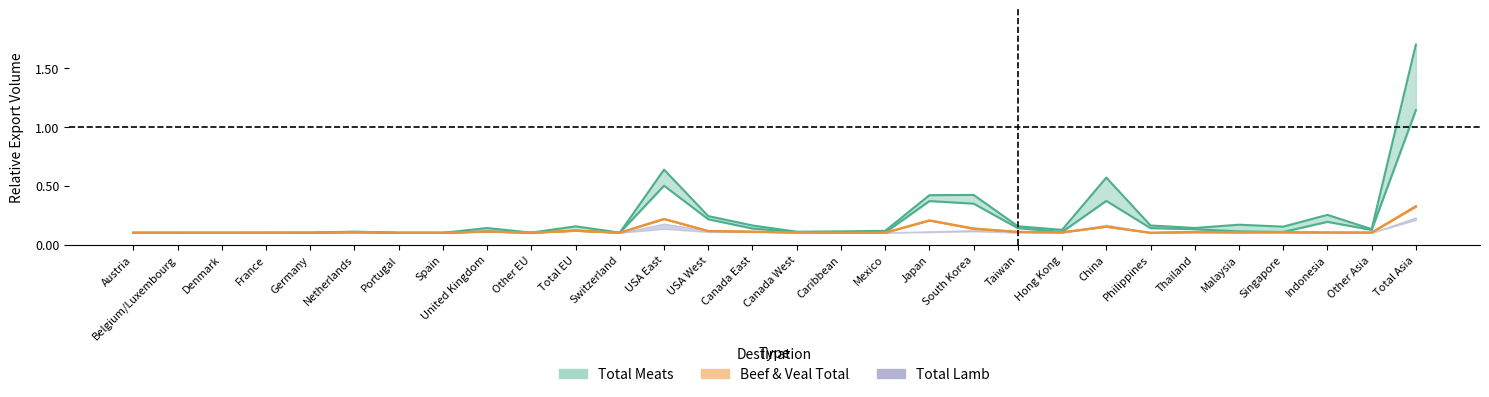

Which series has the largest total across all categories?

Total Meats